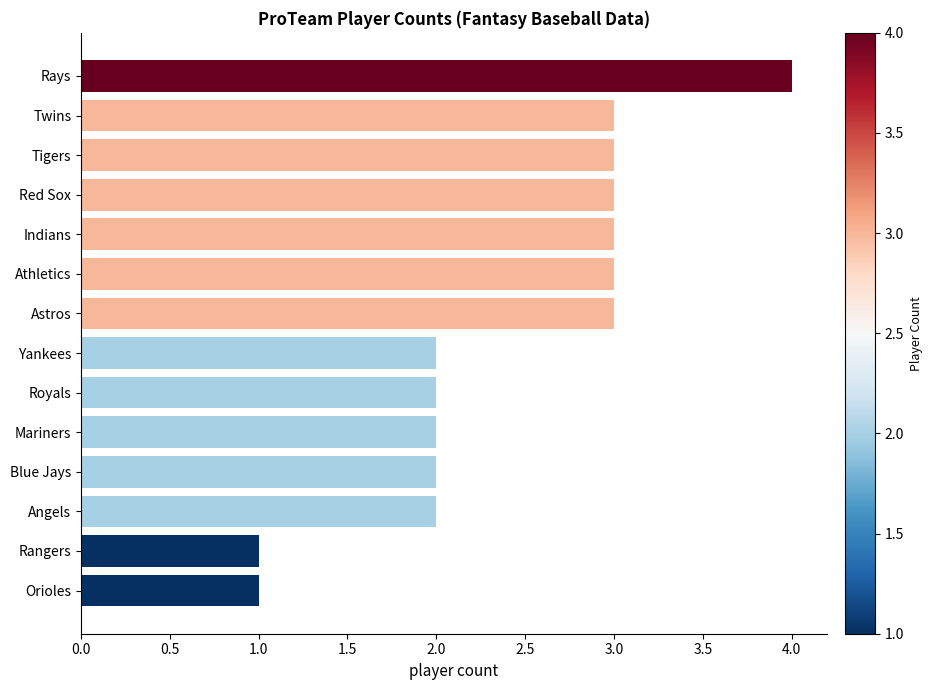

What is the ratio of the value at Angels to the value at Rays?

0.5